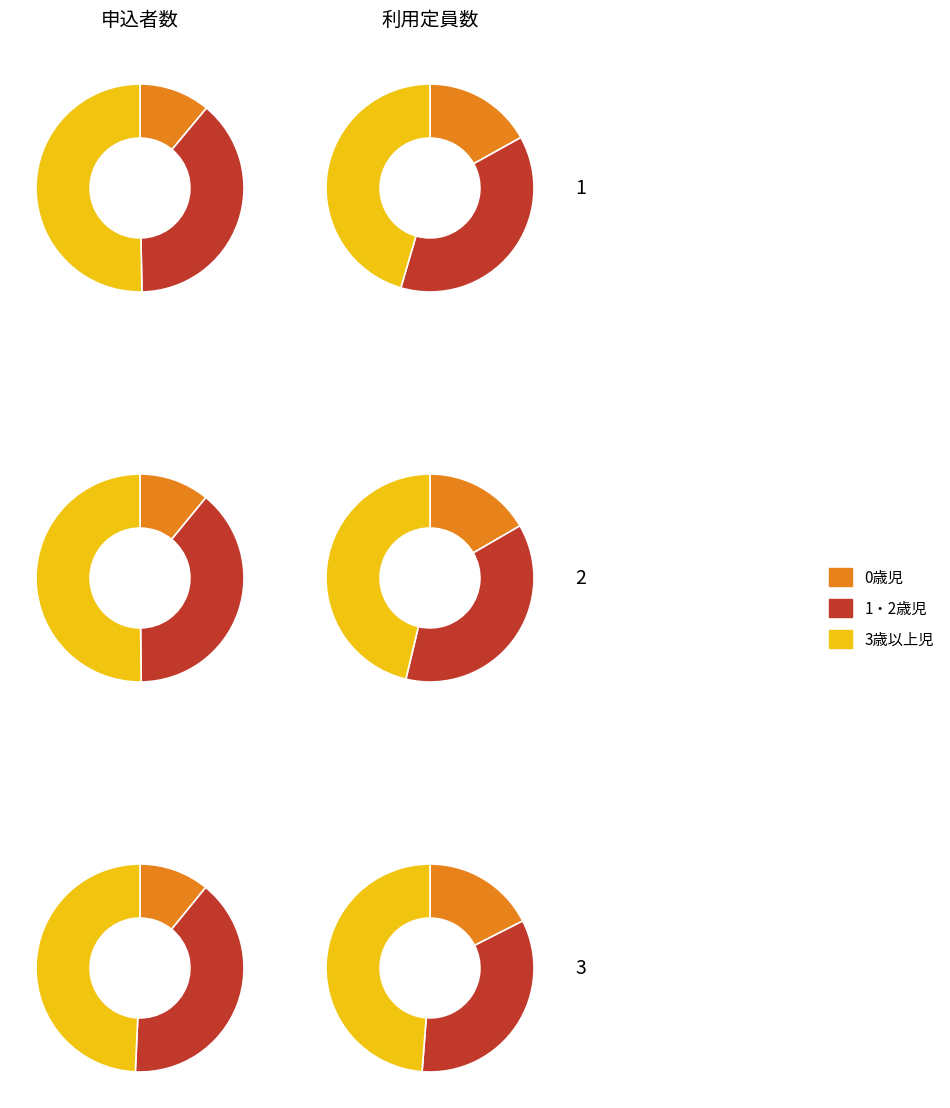

To the nearest percent, what is the difference between the largest and smallest slice percentages?

39%